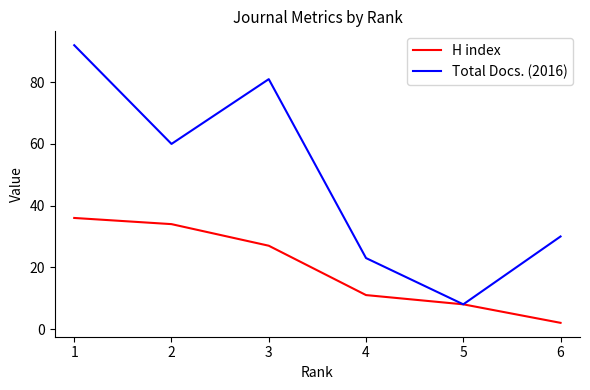

At which label does H index reach its minimum?

6